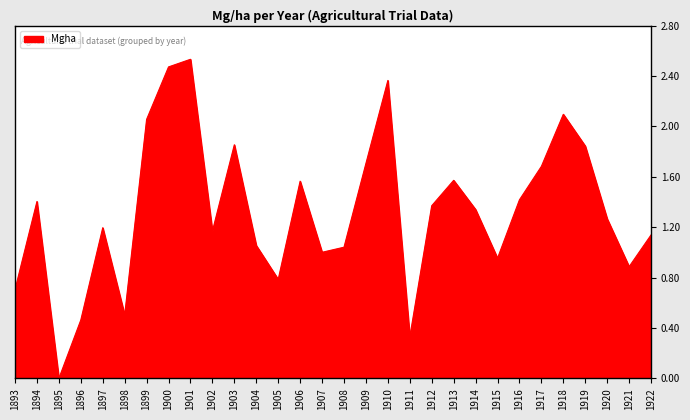

Approximately how many times larger is the value at 1906 compared to 1903?

0.8